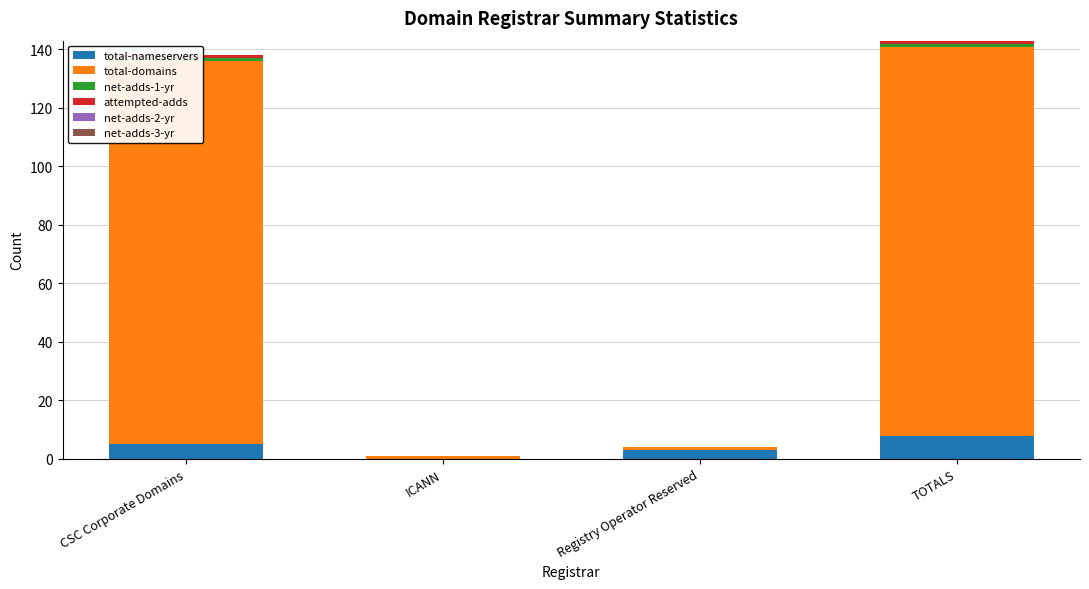

Which series has the largest range (max minus min)?

total-domains